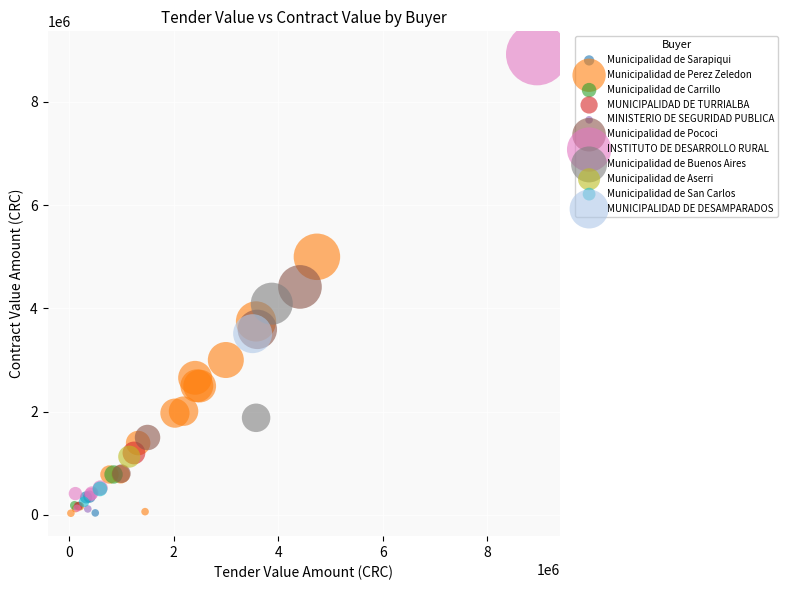

What are all the series names shown in the legend?

Municipalidad de Sarapiqui, Municipalidad de Perez Zeledon, Municipalidad de Carrillo, MUNICIPALIDAD DE TURRIALBA, MINISTERIO DE SEGURIDAD PUBLICA, Municipalidad de Pococi, INSTITUTO DE DESARROLLO RURAL, Municipalidad de Buenos Aires, Municipalidad de Aserri, Municipalidad de San Carlos, MUNICIPALIDAD DE DESAMPARADOS